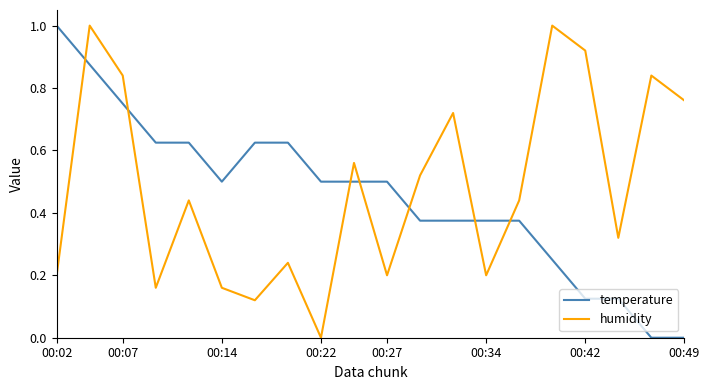

What is the maximum value shown in the chart?

1.0